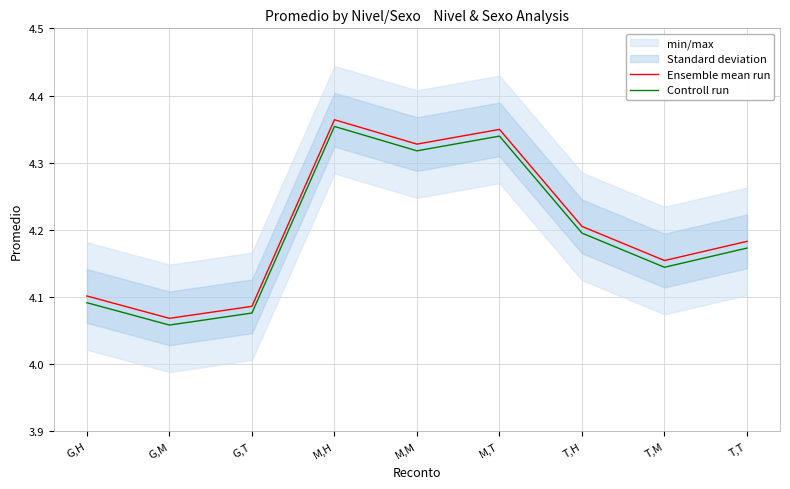

List the series in order of their overall mean, highest first.

Ensemble mean run, Controll run